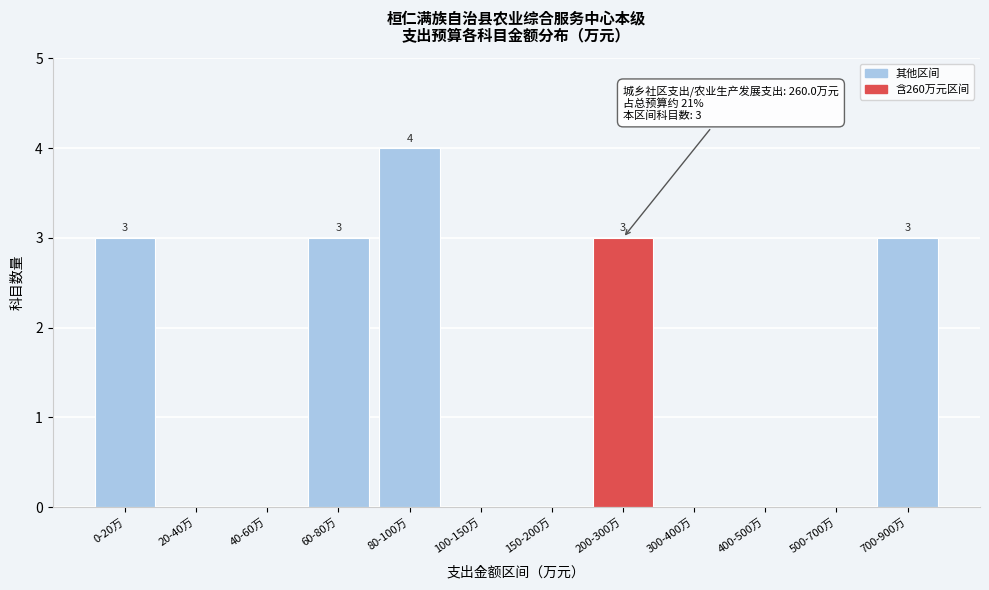

Reading left to right, list all the values displayed in this chart.

0-20万=3	20-40万=0	40-60万=0	60-80万=3	80-100万=4	100-150万=0	150-200万=0	200-300万=3	300-400万=0	400-500万=0	500-700万=0	700-900万=3